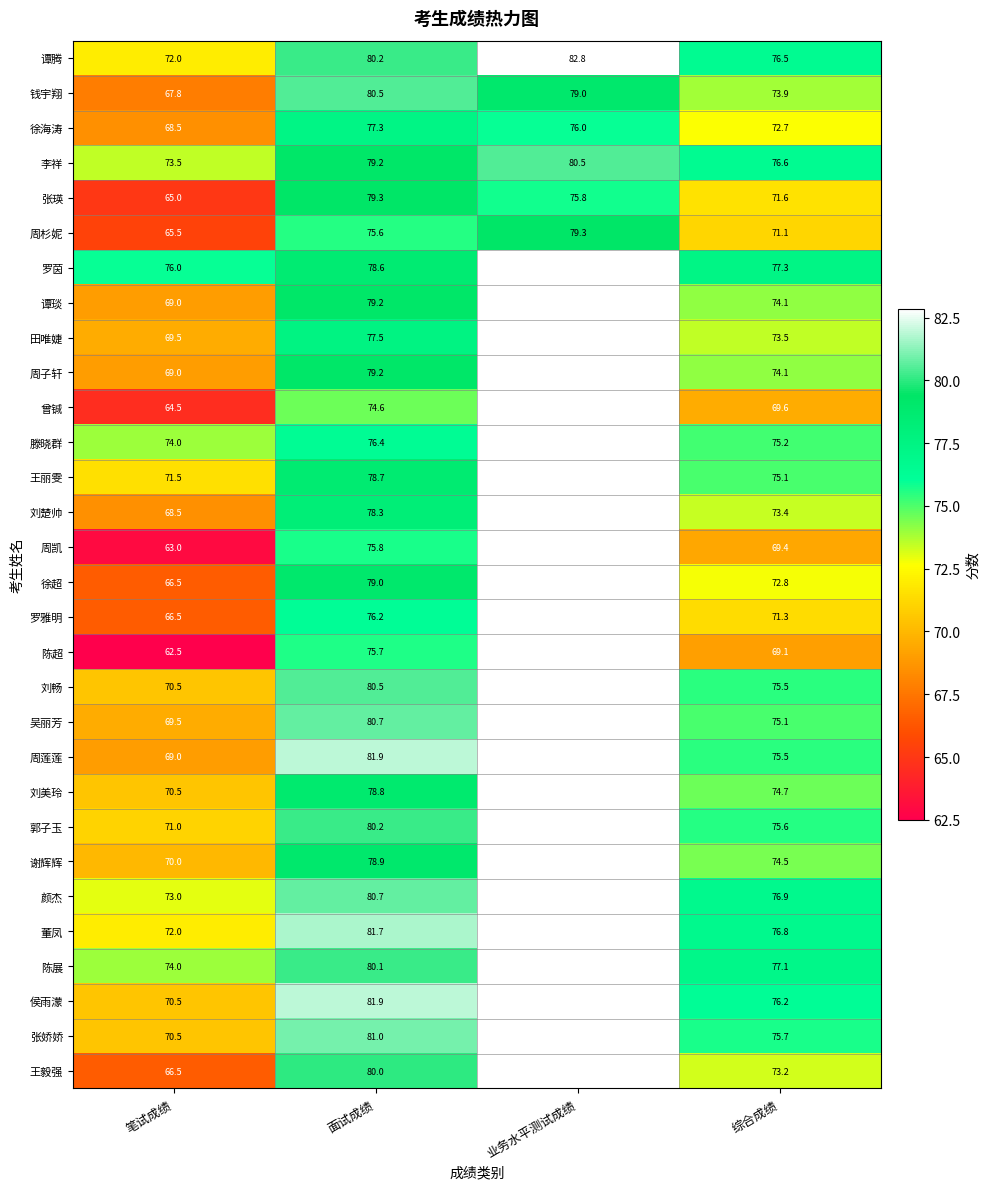

True or false: 谭琰 has a value of 69.0 at 笔试成绩.

True